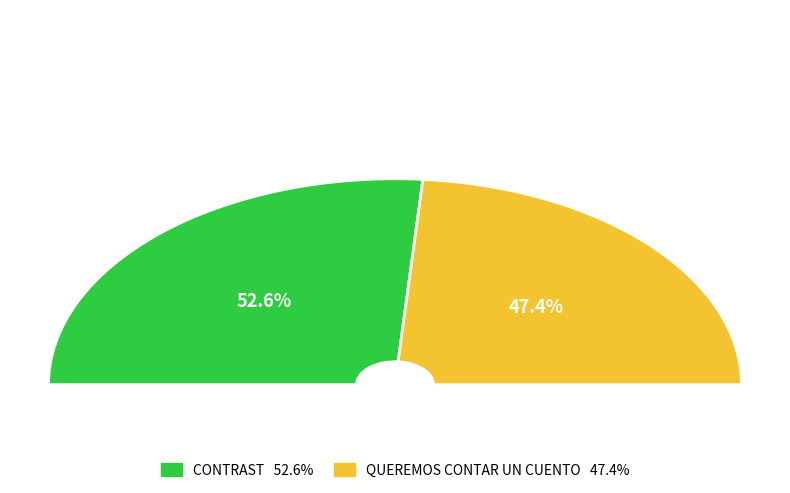

Which category has the biggest portion of the pie?

CONTRAST